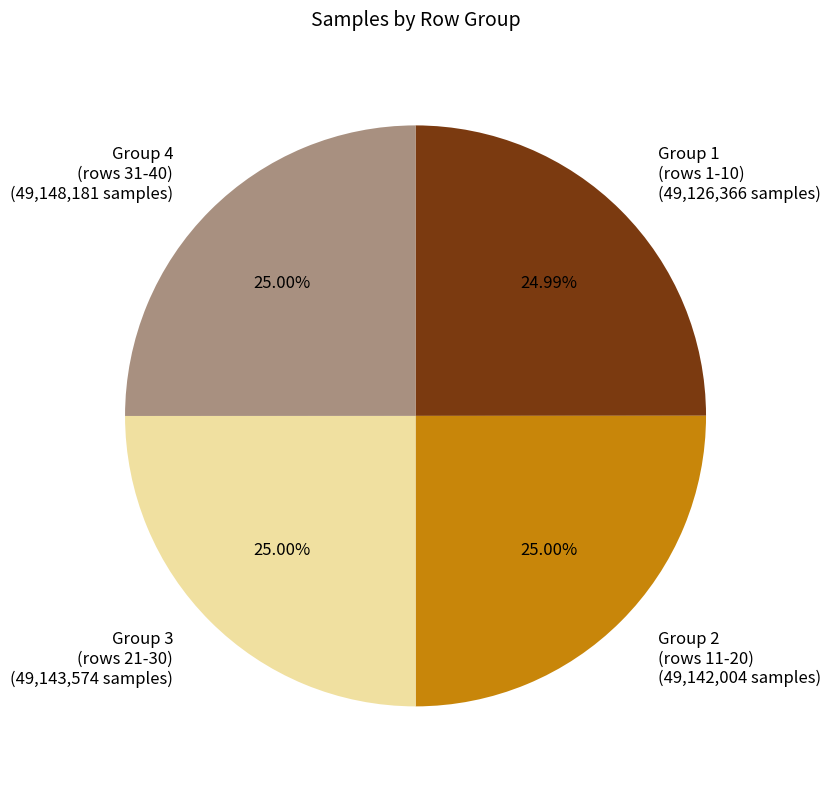

Is there a majority slice in this chart?

No